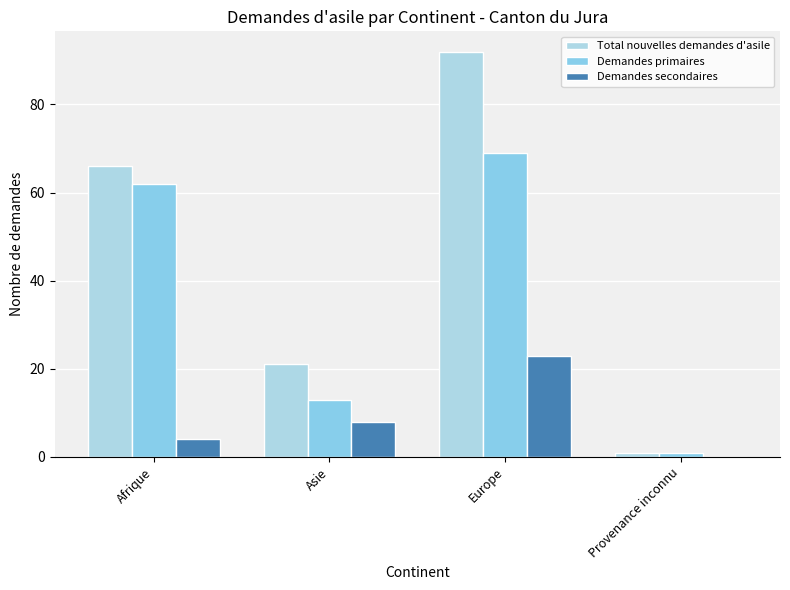

Reading right to left, extract all data points from this chart.

Total nouvelles demandes d'asile: Provenance inconnu=1	Europe=92	Asie=21	Afrique=66
Demandes primaires: Provenance inconnu=1	Europe=69	Asie=13	Afrique=62
Demandes secondaires: Provenance inconnu=0	Europe=23	Asie=8	Afrique=4